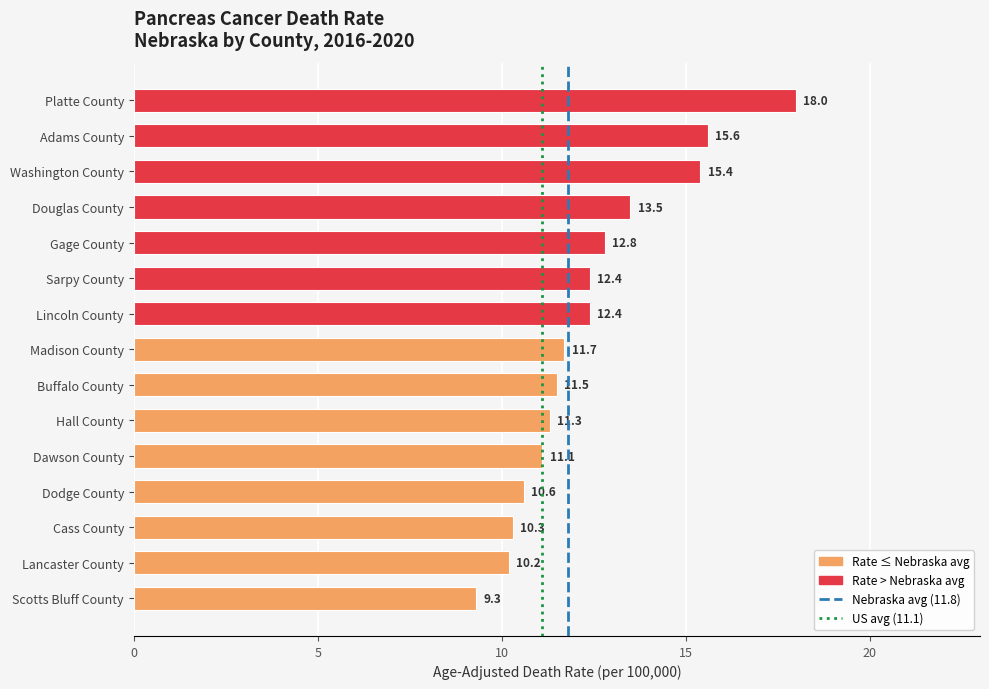

The chart shows a value of 23.5 at Douglas County. True or false?

False